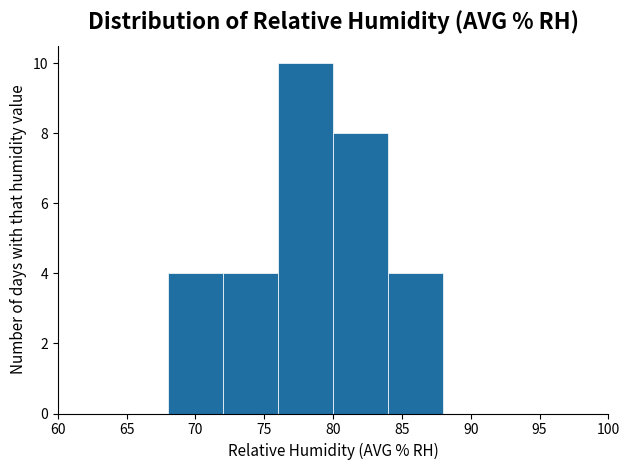

Reading left to right, transcribe this chart: for each bar, give the range it covers on the x-axis and its height. The values are not printed on the chart, so give them approximately, as read against the axis.

60 to 64: 0
64 to 68: 0
68 to 72: 4
72 to 76: 4
76 to 80: 10
80 to 84: 8
84 to 88: 4
88 to 92: 0
92 to 96: 0
96 to 100: 0